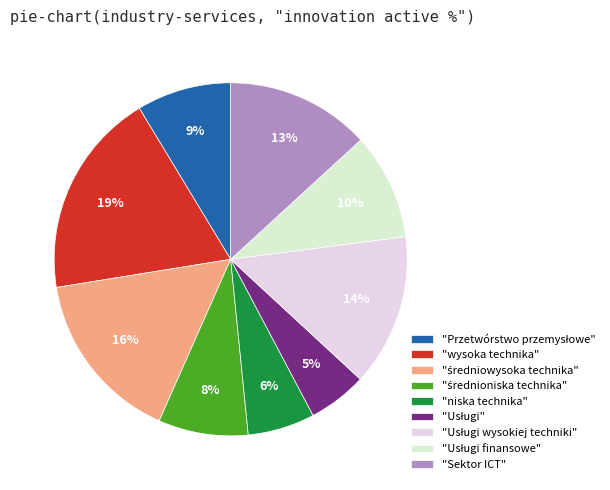

To the nearest percent, what is the average slice percentage?

11%